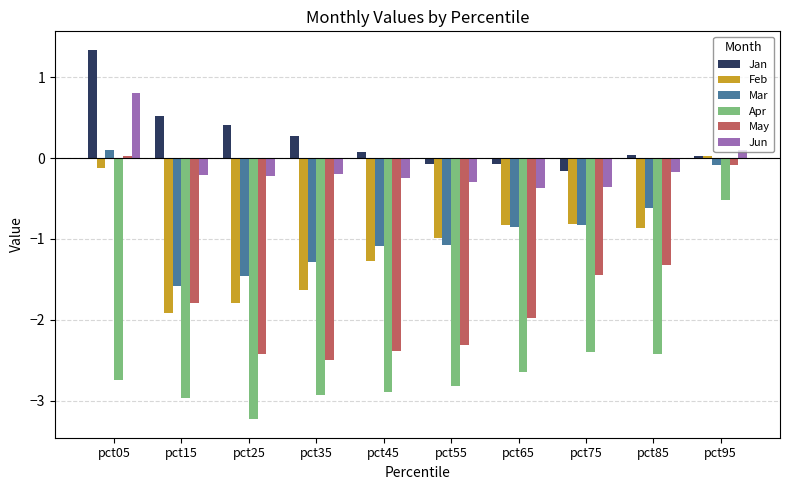

What is the sum of the Feb values at pct75 and pct95?

-0.8